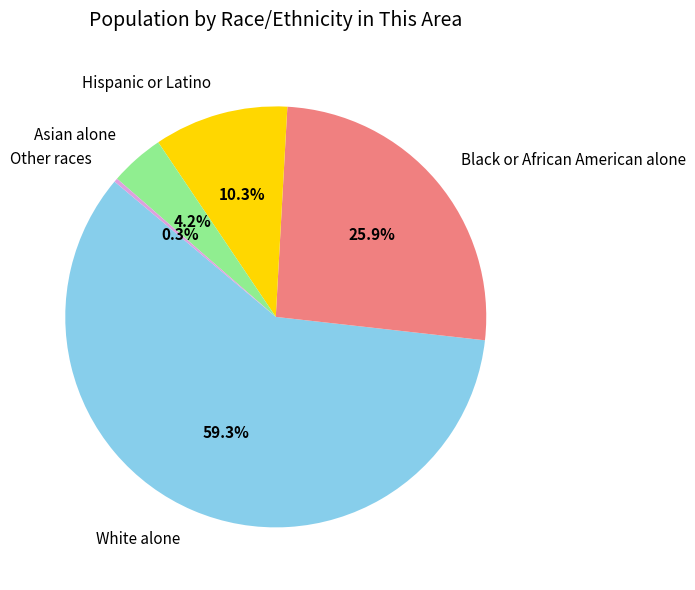

To the nearest percent, what is the combined percentage of White alone and Other races?

60%